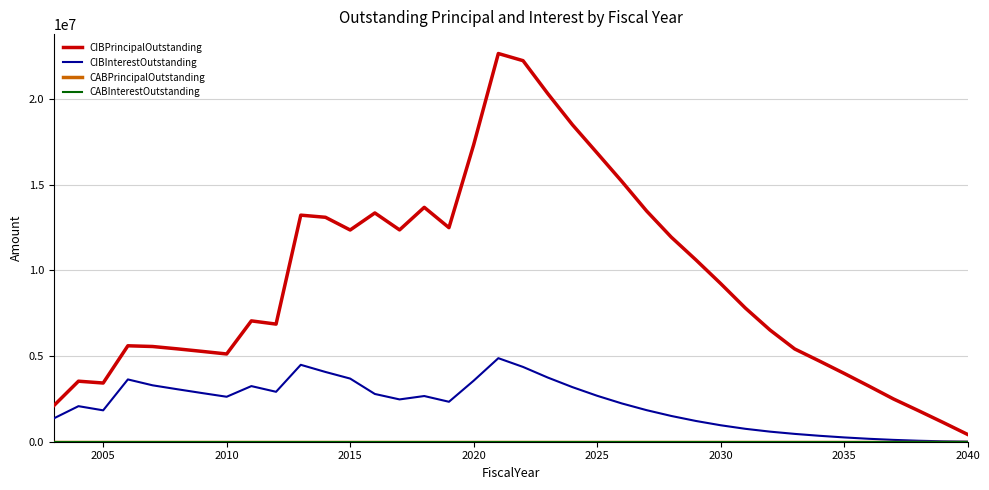

Does the chart display data point markers on the line(s)?

No